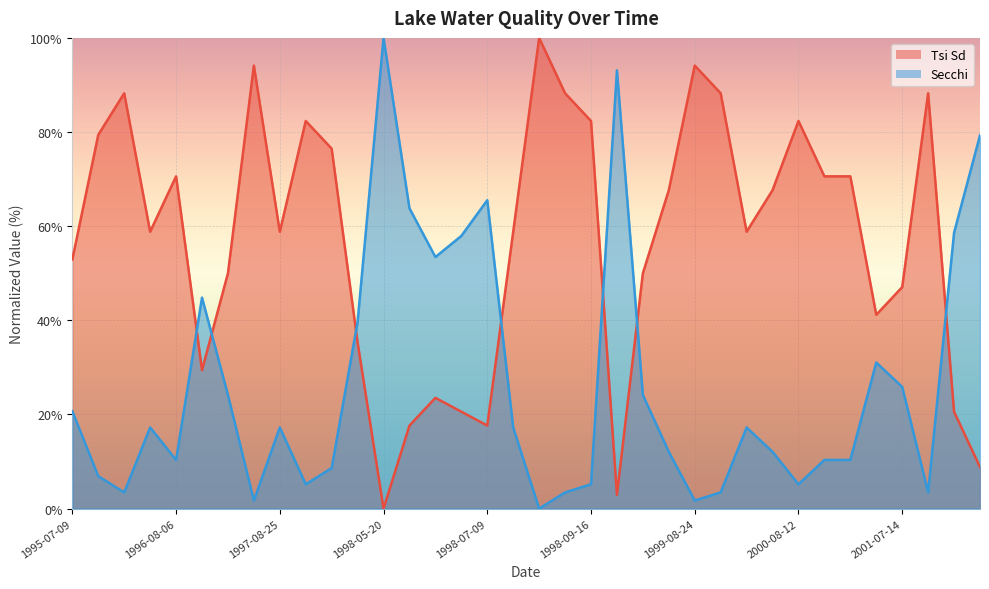

True or false: Secchi and Tsi Sd cross at least once.

True